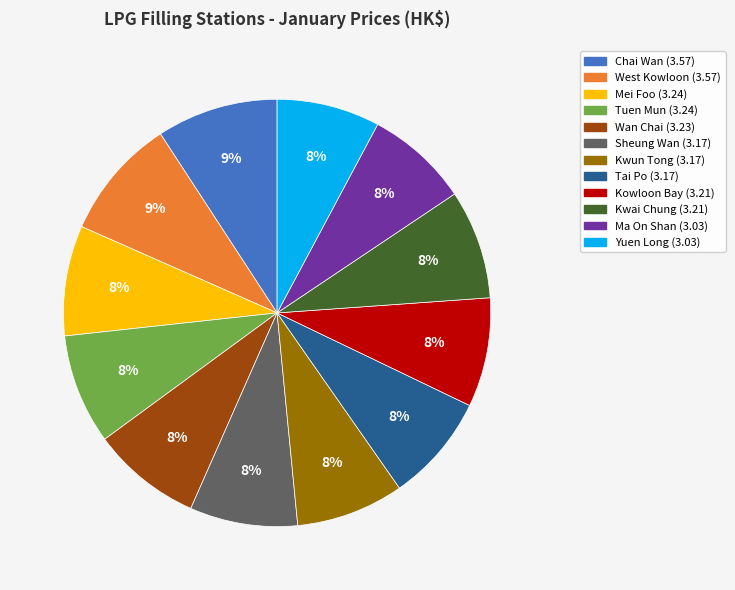

Is there a majority slice in this chart?

No